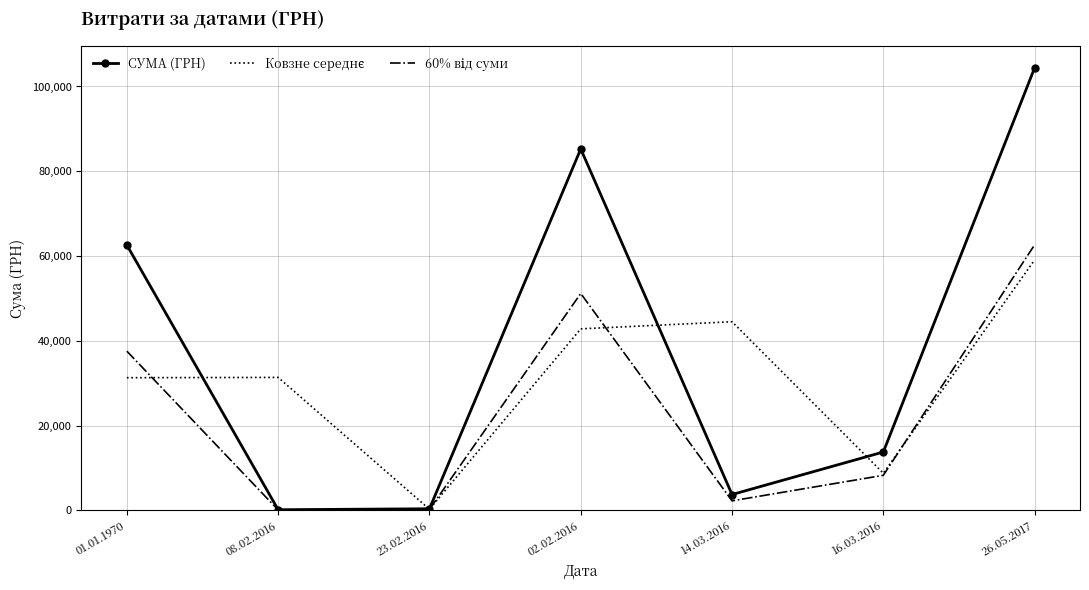

Which series has the largest range (max minus min)?

СУМА (ГРН)